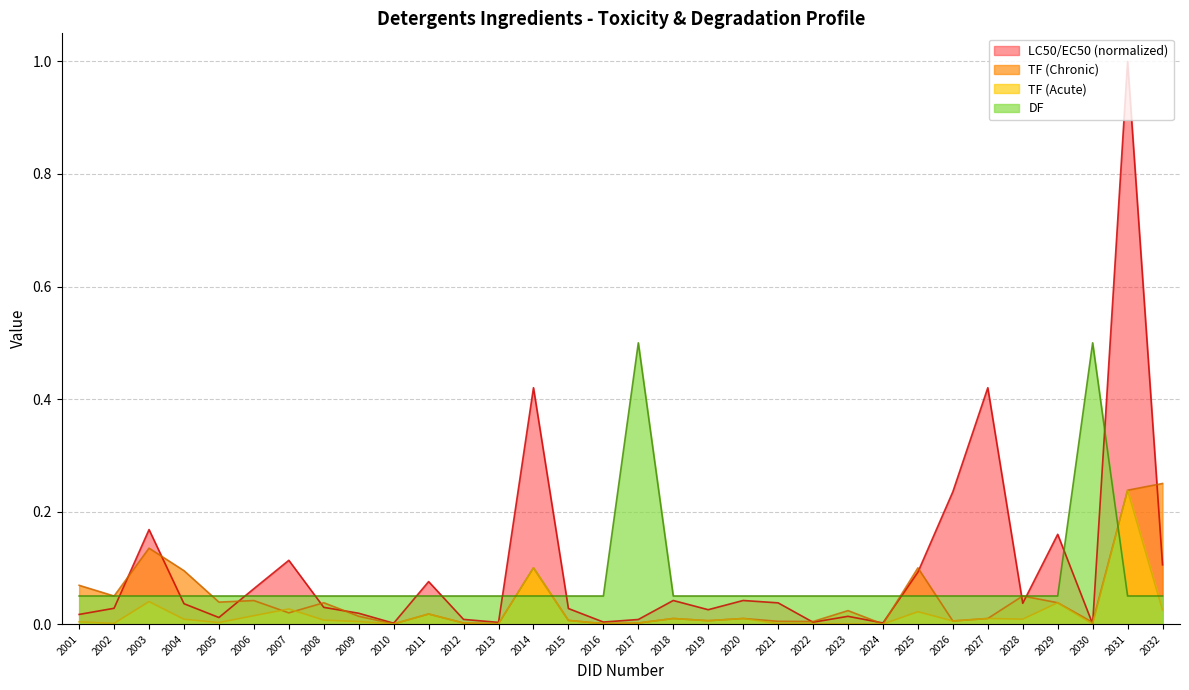

How many lines are shown in the chart?

4